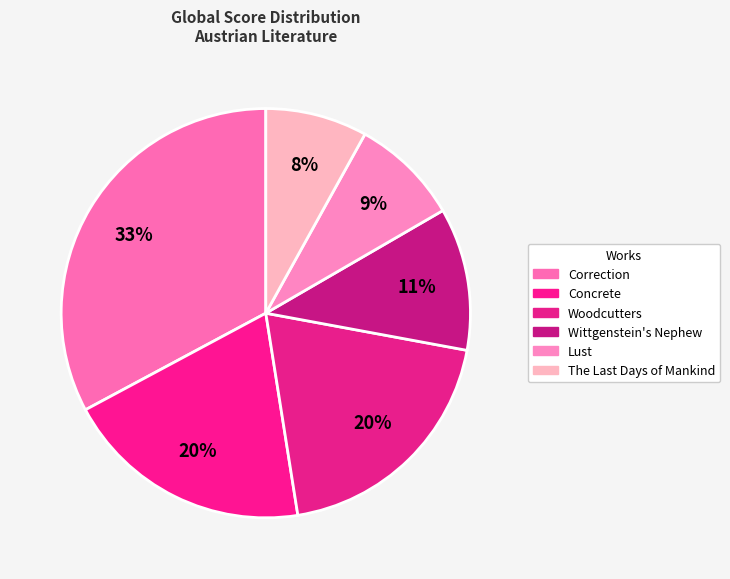

What is the smallest slice in the pie chart?

The Last Days of Mankind